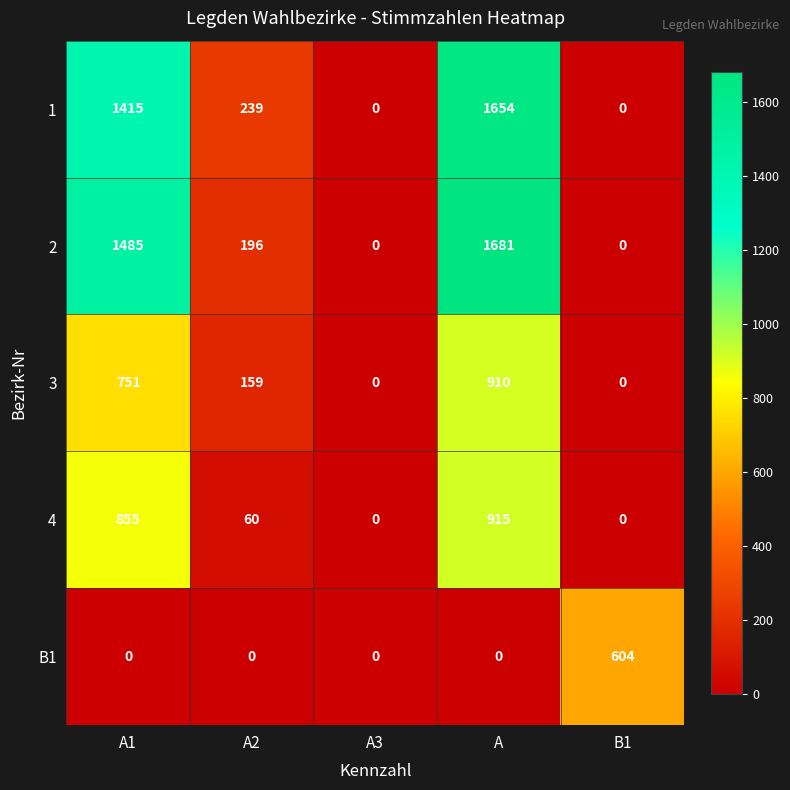

How many distinct data groups are displayed?

5